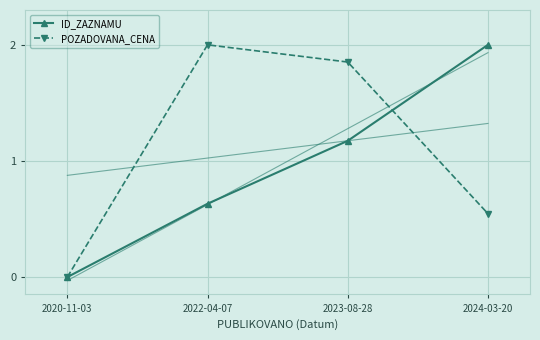

Which series ends up on top after the final intersection of POZADOVANA_CENA and ID_ZAZNAMU?

ID_ZAZNAMU